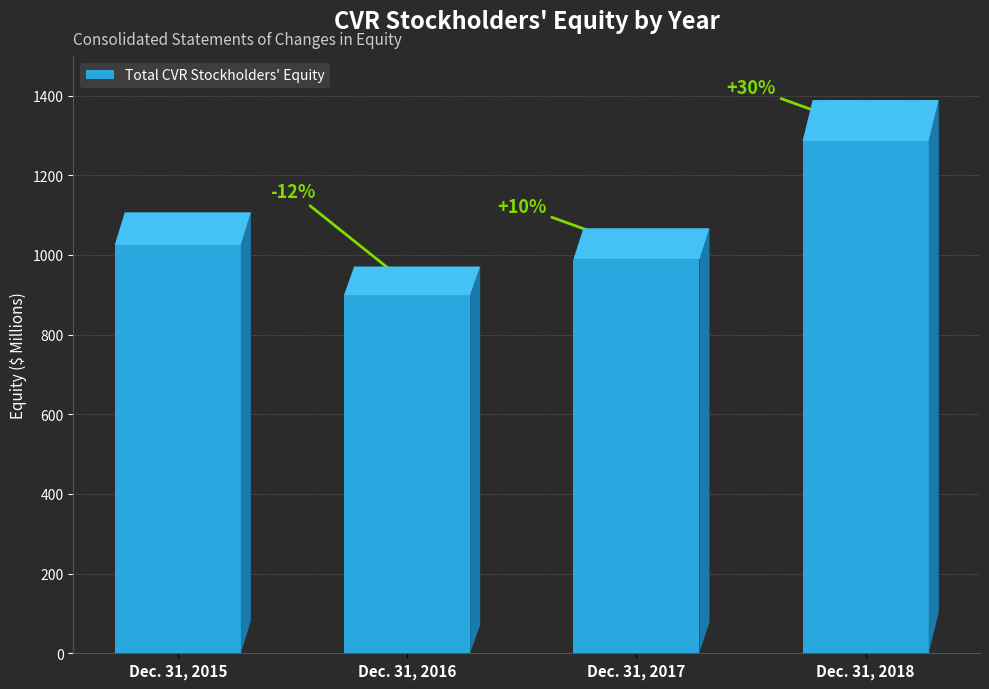

What is the change in value from Dec. 31, 2016 to Dec. 31, 2018?

+387